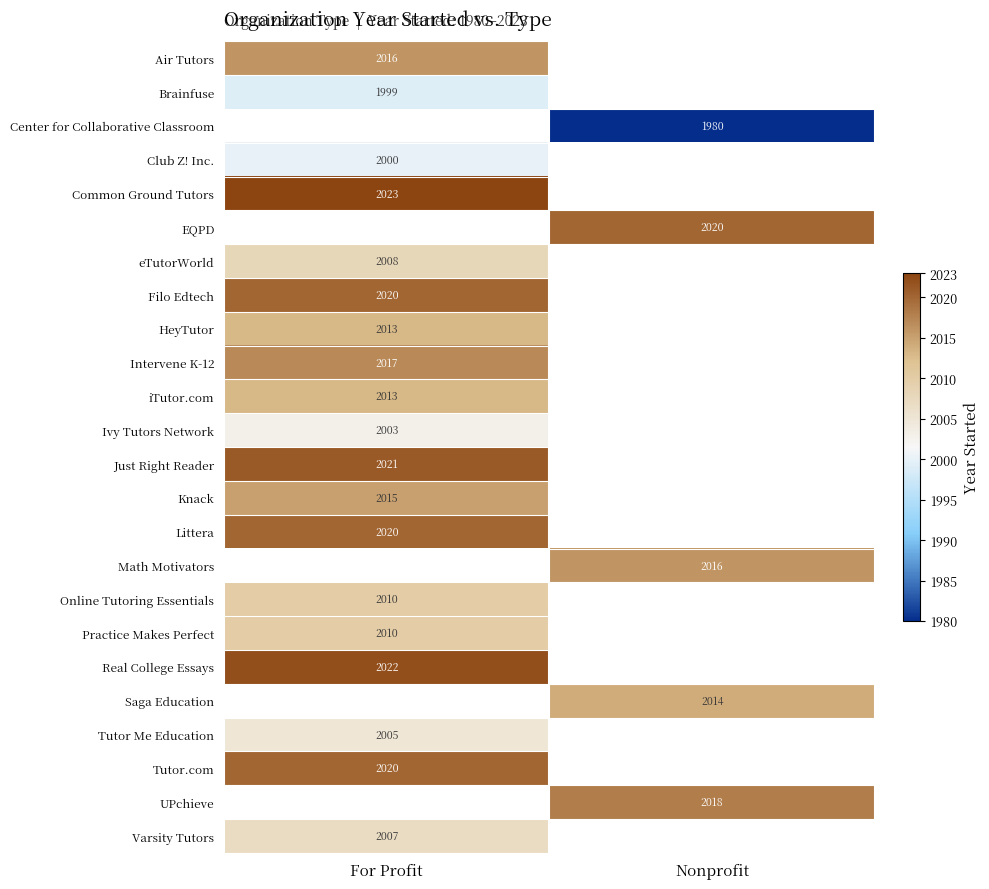

True or false: Saga Education has a value of 2014 at Nonprofit.

True